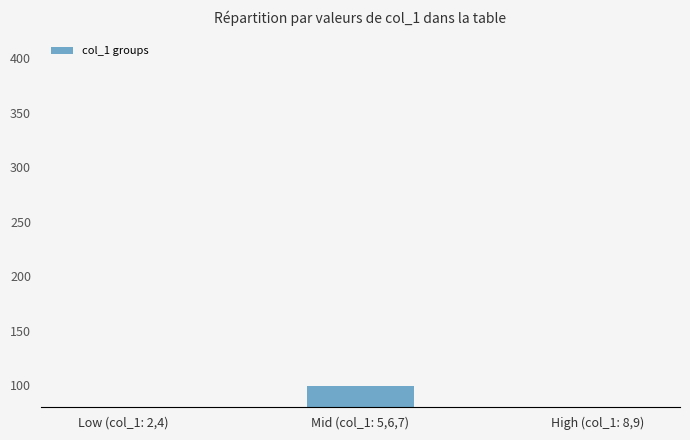

What is the difference between the maximum and minimum values?

50